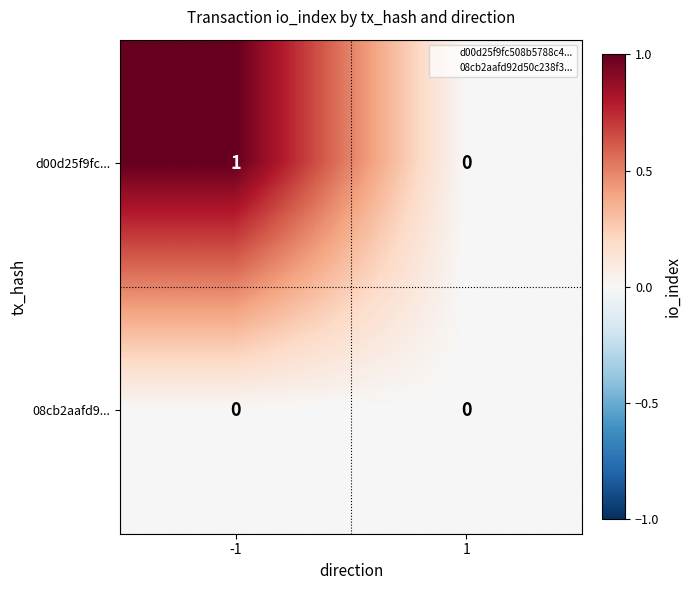

Reading left to right, list all the values displayed in this chart.

d00d25f9fc...: 1	0
08cb2aafd9...: 0	0